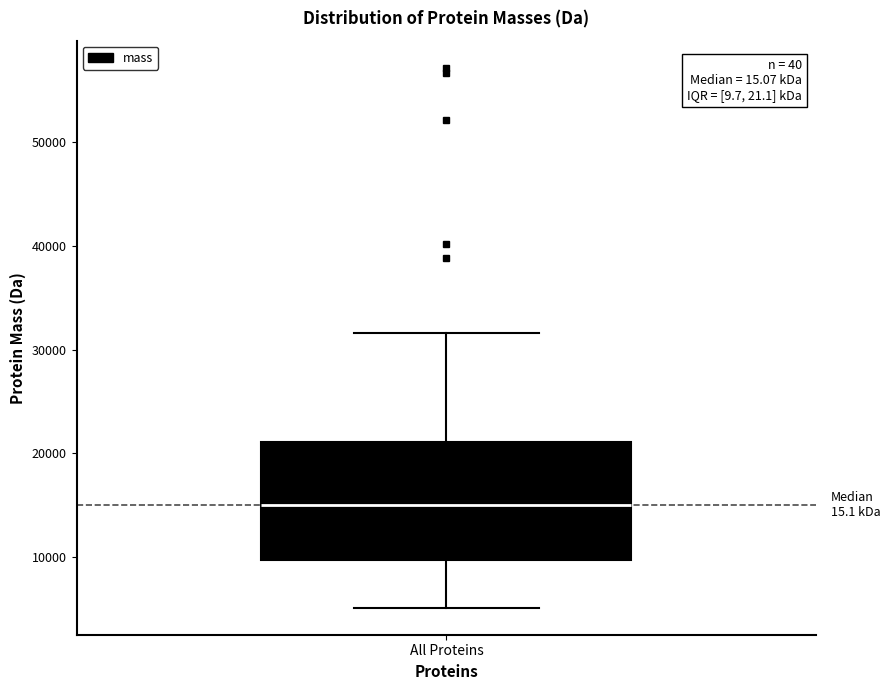

Where is the lower edge of the box for All Proteins on the y-axis? The values are not printed on the chart, so give them approximately, as read against the axis.

10000